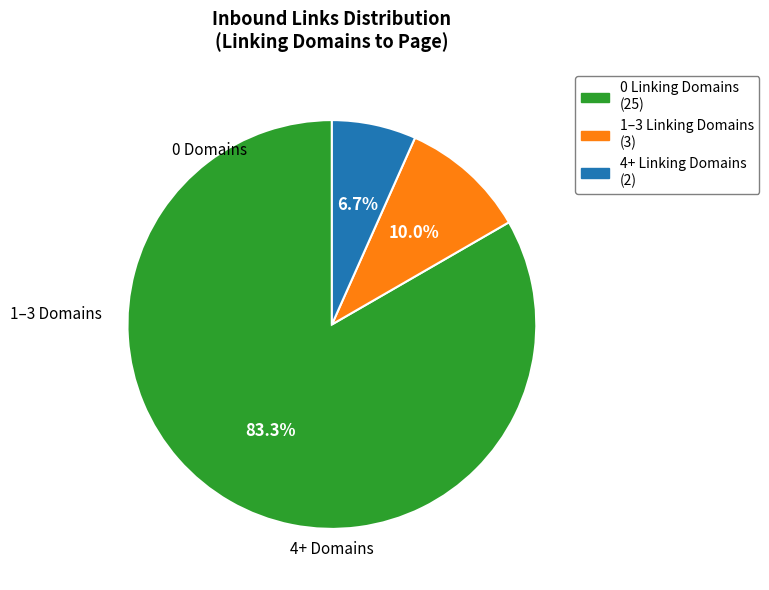

Is there a majority slice in this chart?

Yes